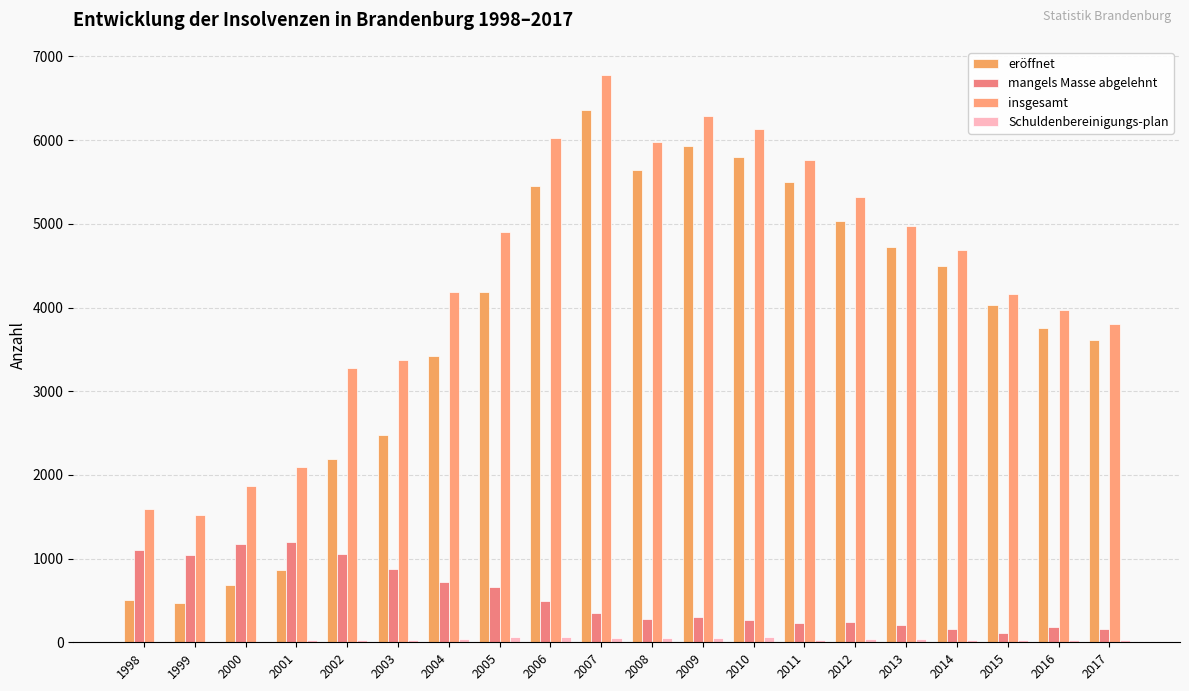

What is the difference between the Schuldenbereinigungs-plan values at 2011 and 2002?

3